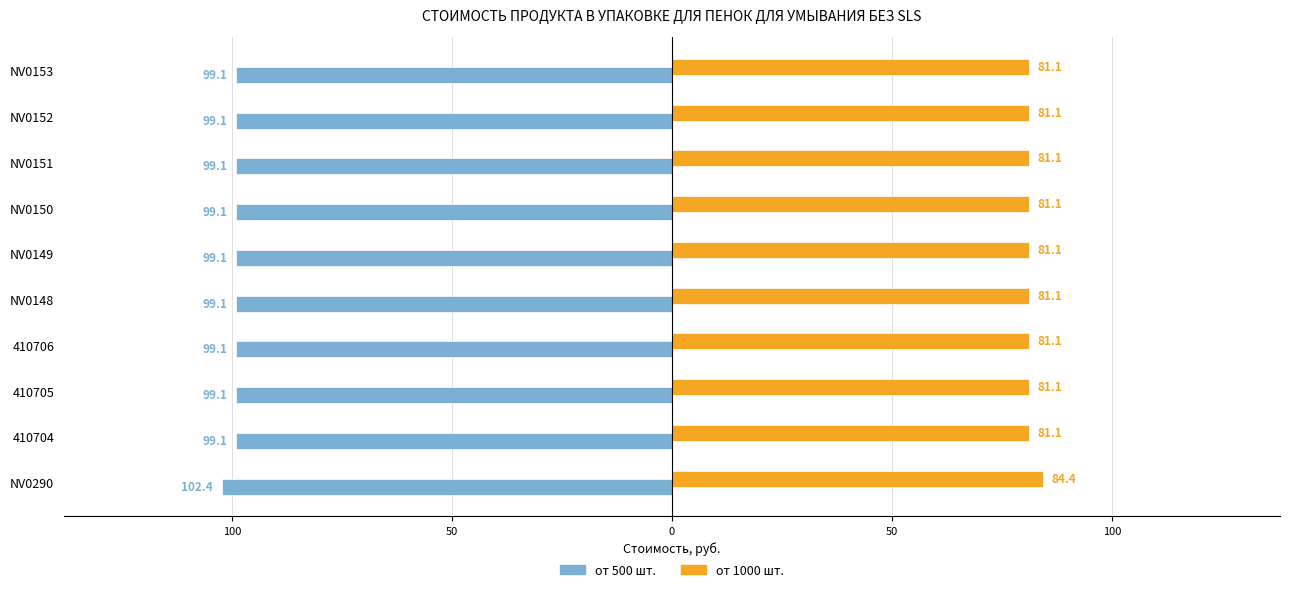

What are all the series names shown in the legend?

от 500 шт., от 1000 шт.